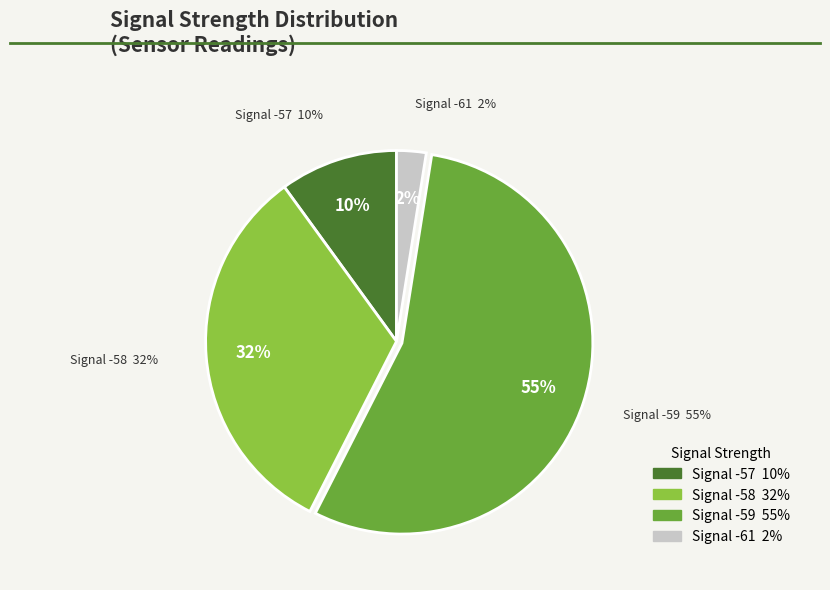

True or false: -58 accounts for 5% of the total.

False